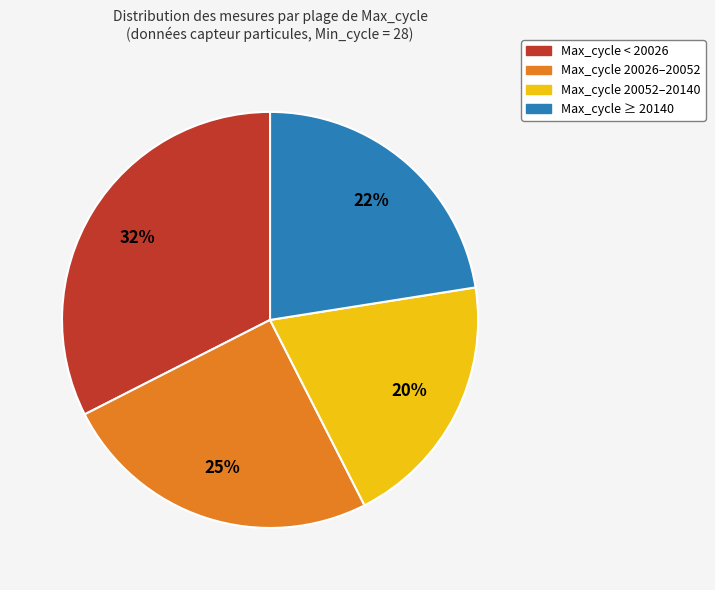

Does any single category account for the majority?

No